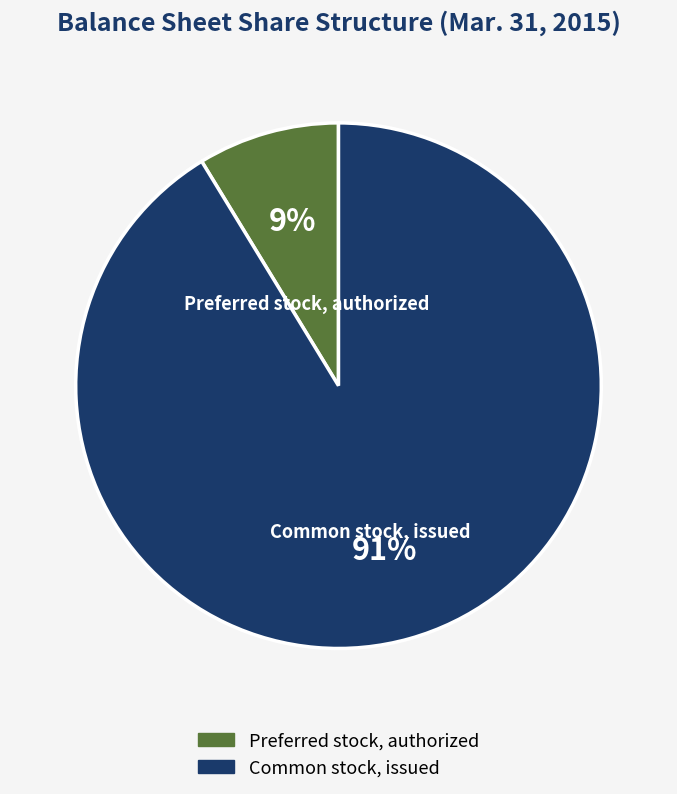

What is the ratio of the value at Preferred stock, authorized to the value at Common stock, issued?

0.1